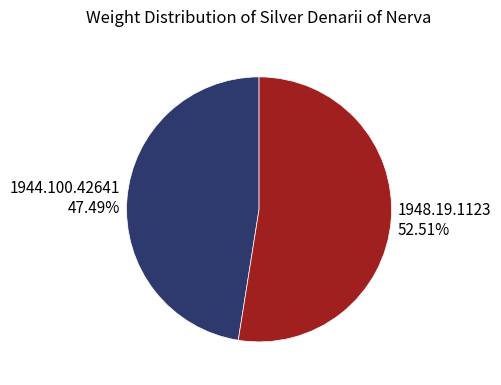

Is it true that 1944.100.42641 is 53% of the pie?

False